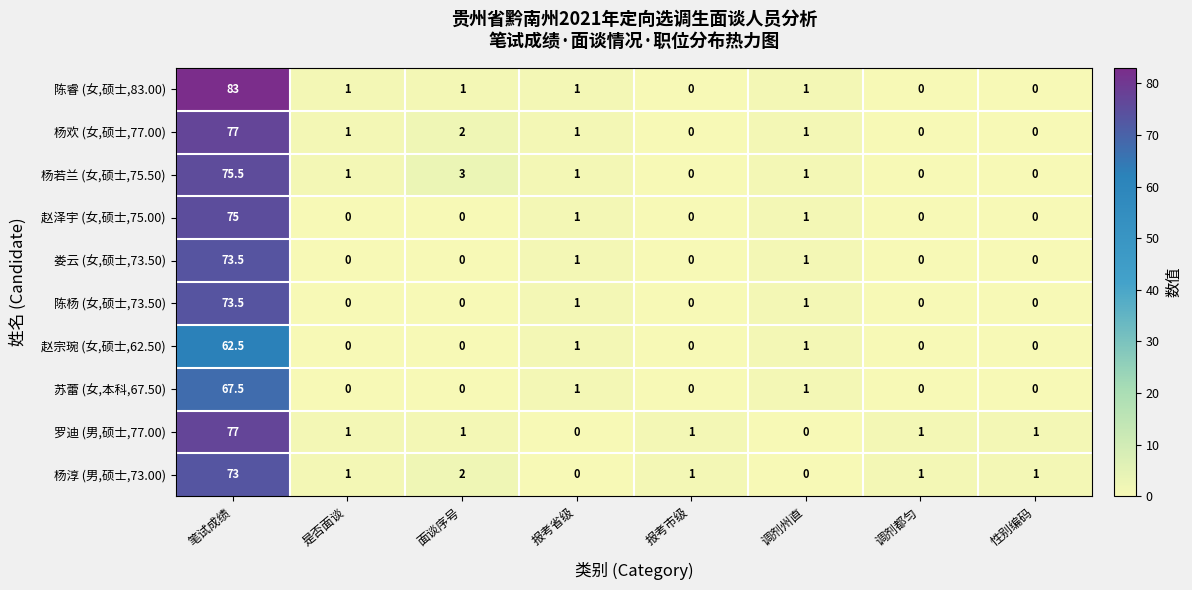

What is the difference between the maximum and minimum values in the 罗迪 (男,硕士,77.00) series?

77.0